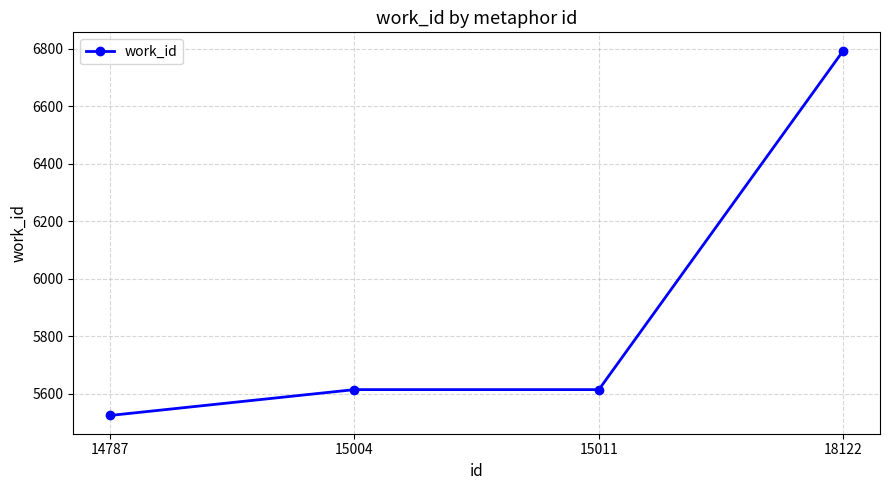

What value does the data have at 14787, to the nearest 10?

5520